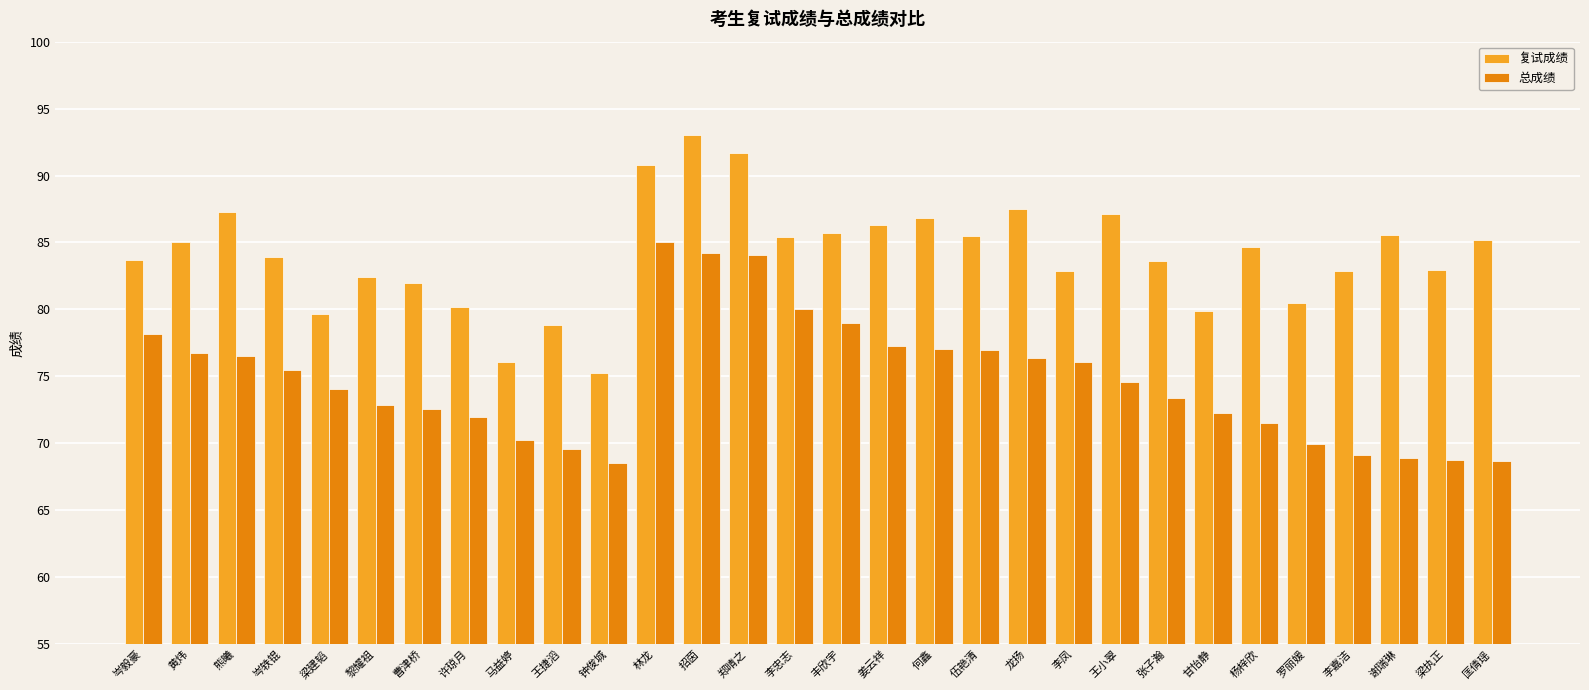

What is the difference between the maximum and second lowest values in the 复试成绩 series?

16.9